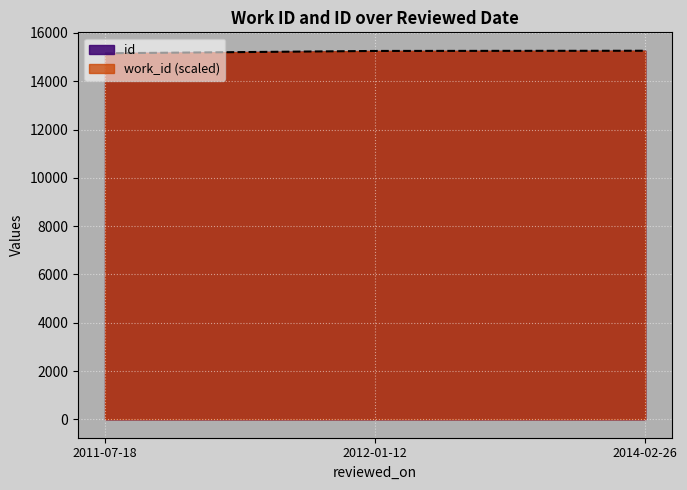

List the labels in order of value, largest first.

2014-02-26, 2012-01-12, 2011-07-18